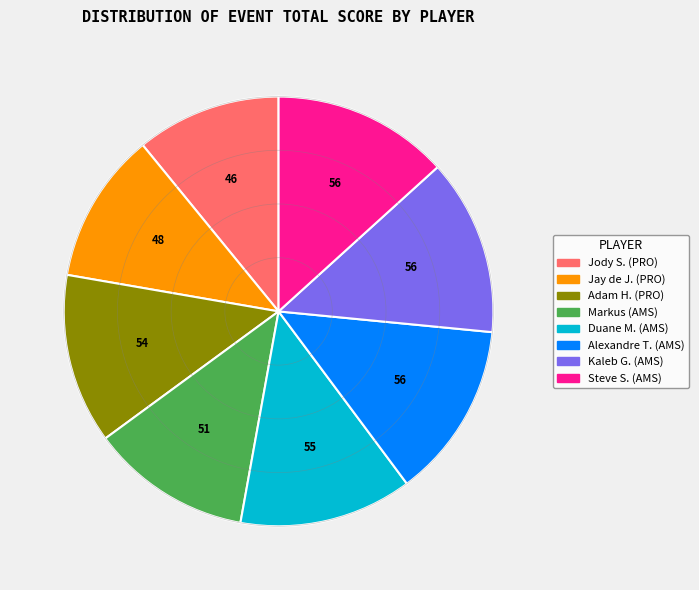

Is there a majority slice in this chart?

No